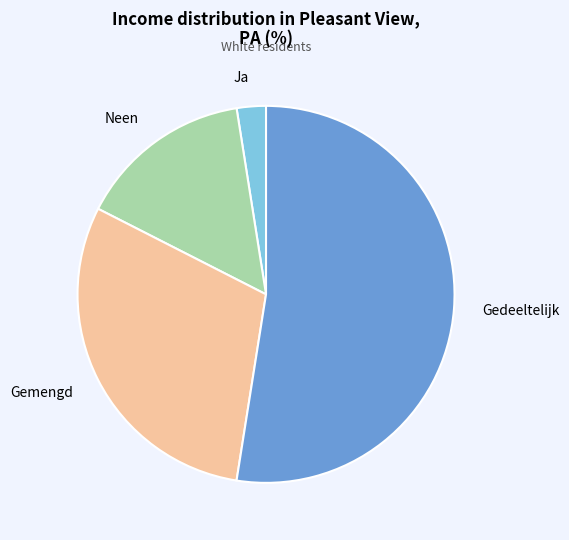

Do Gemengd and Gedeeltelijk together represent more than half of the pie?

Yes